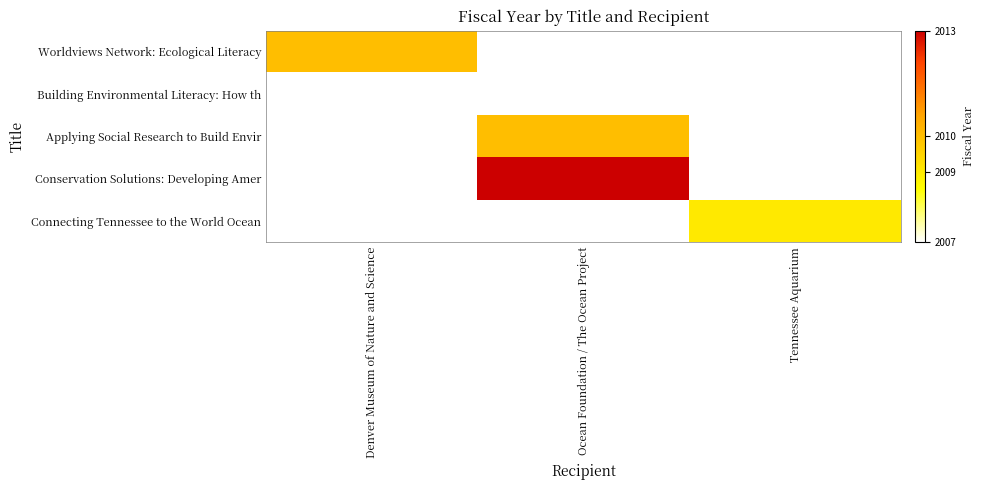

List the labels in order of Worldviews Network: Ecological Literacy value, largest first.

Denver Museum of Nature and Science, Ocean Foundation / The Ocean Project, Tennessee Aquarium